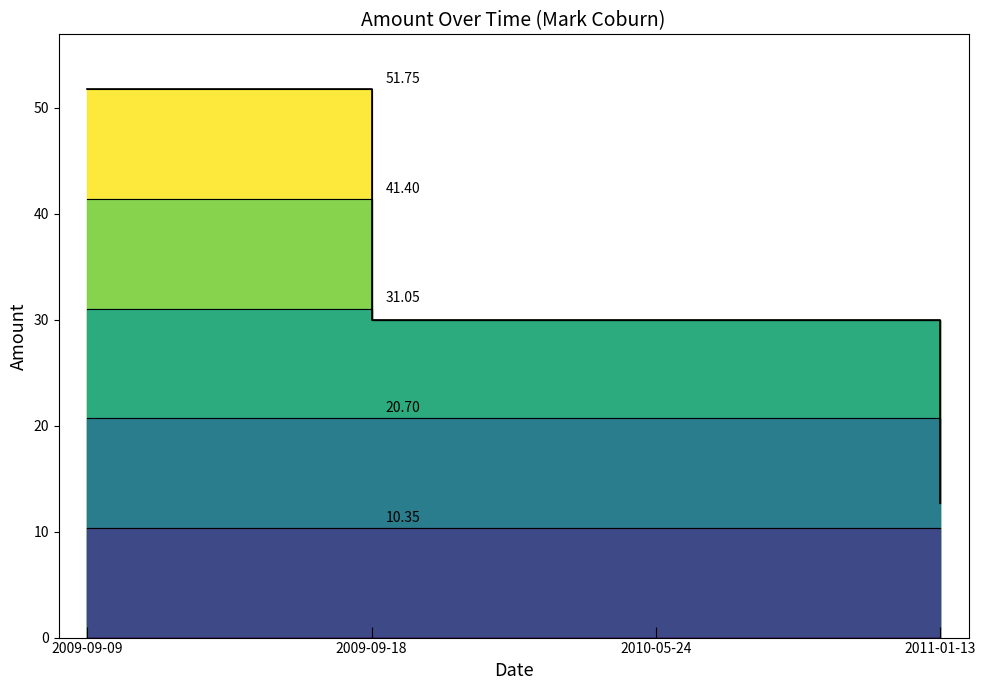

Reading left to right, list all the values displayed in this chart.

51.8	30.0	30.0	12.7